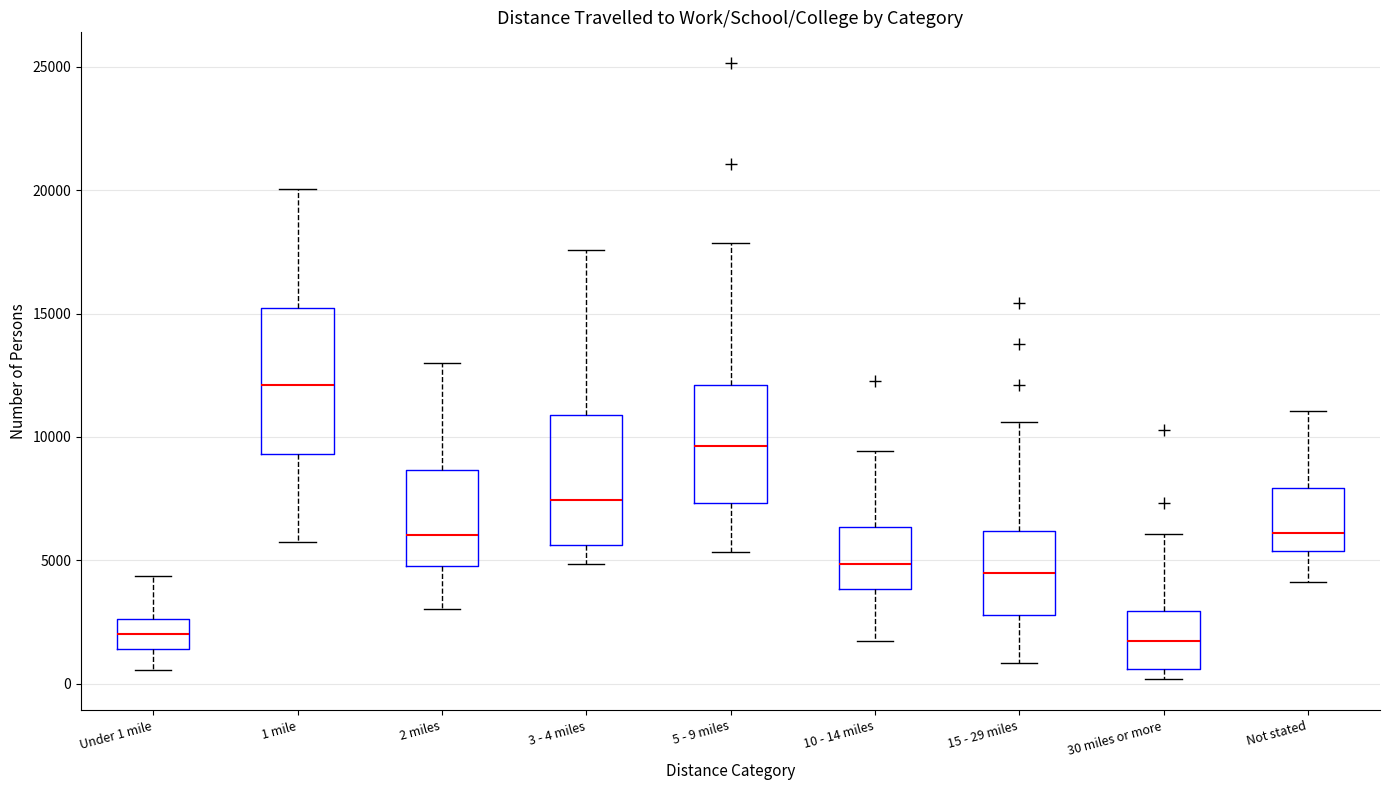

Where does the median line of the box for 3 - 4 miles sit on the y-axis? The values are not printed on the chart, so give them approximately, as read against the axis.

7500